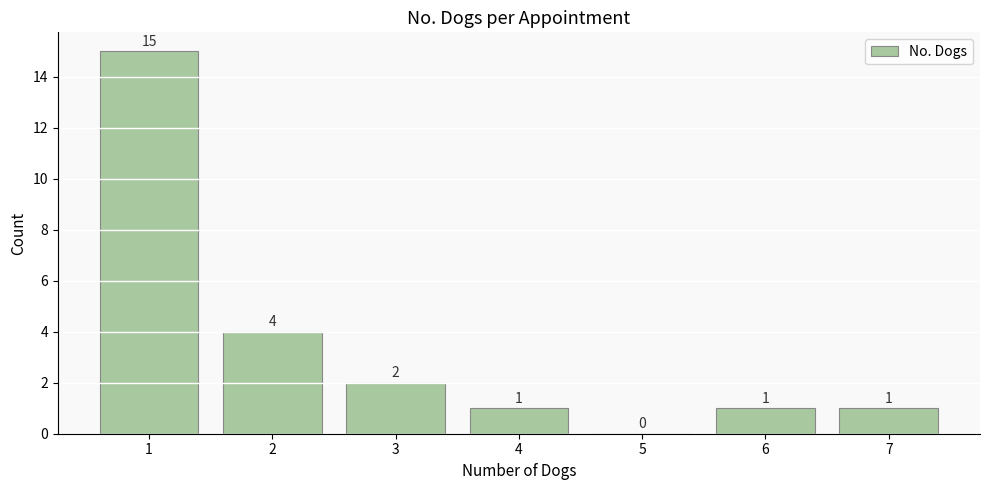

Which range on the x-axis has the tallest bar?

0.5 to 1.5